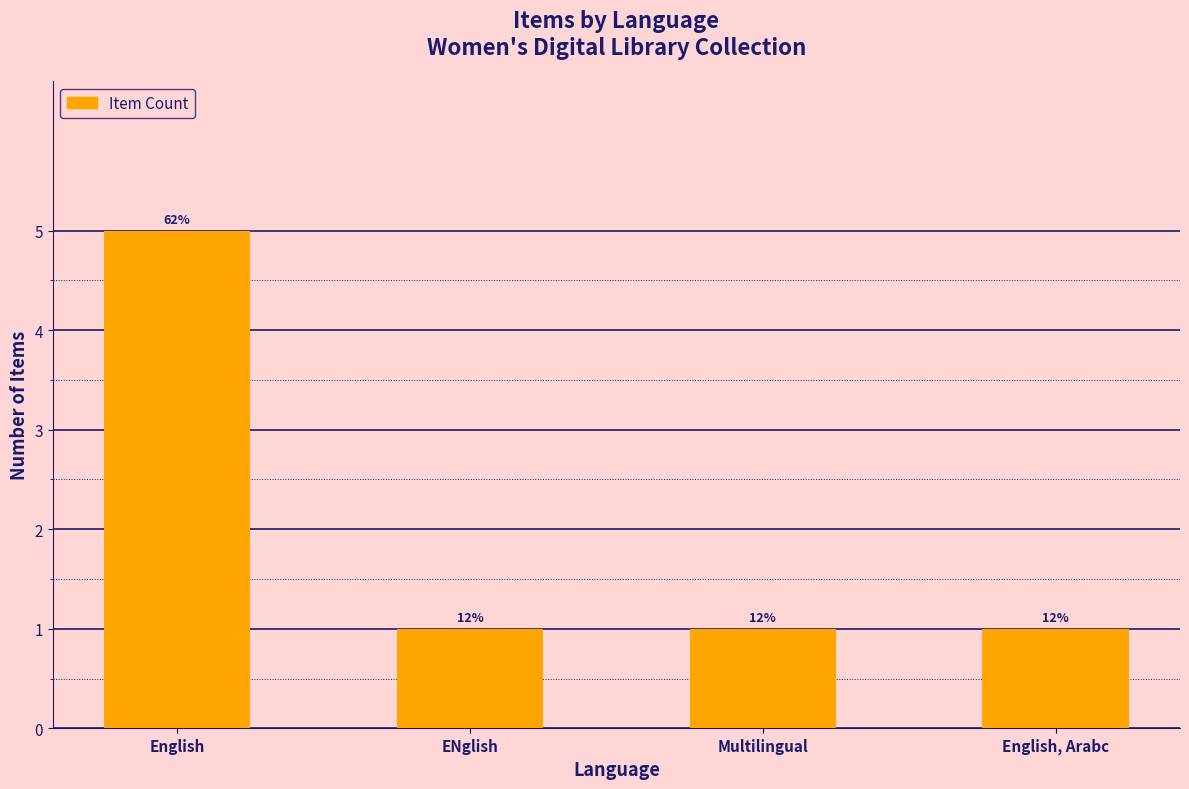

Count the values in the range 1 to 5.

4